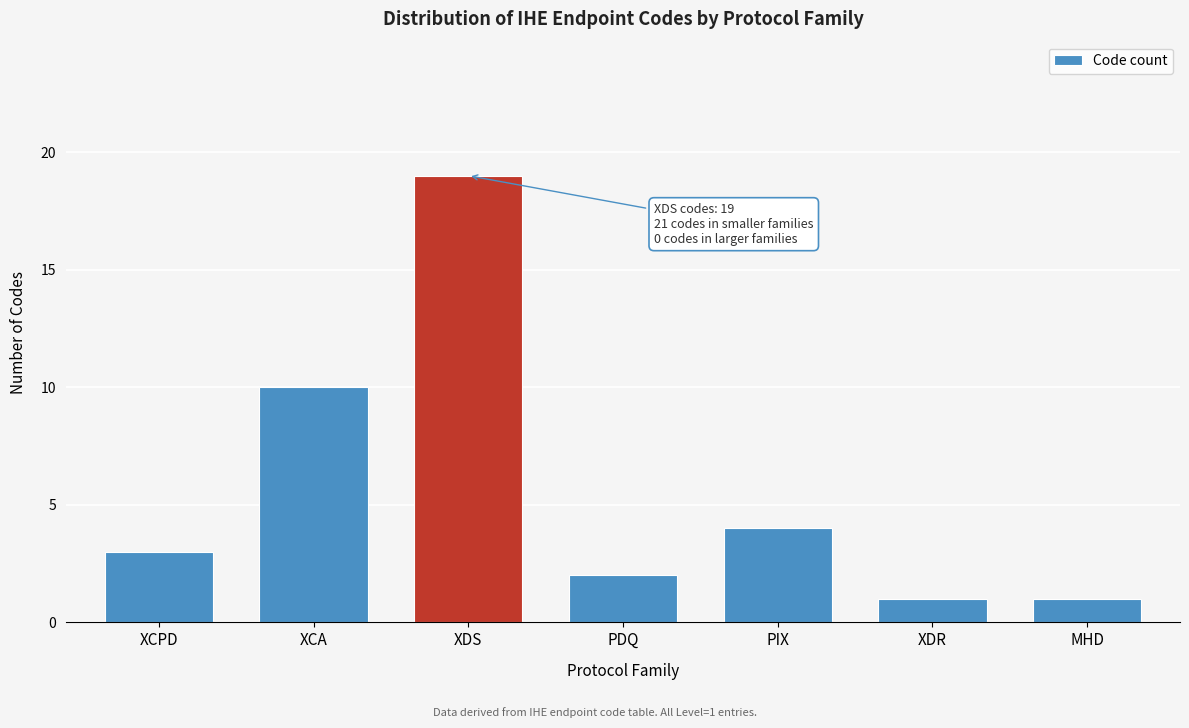

Reading right to left, what are all the values shown in this chart?

1	1	4	2	19	10	3